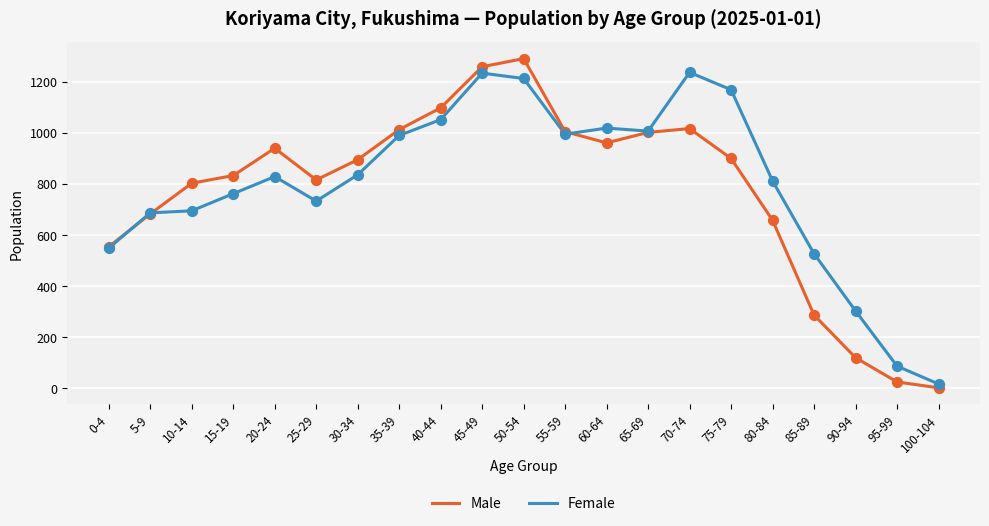

Is the value of Male at 50-54 greater than the value of Female at 0-4?

Yes